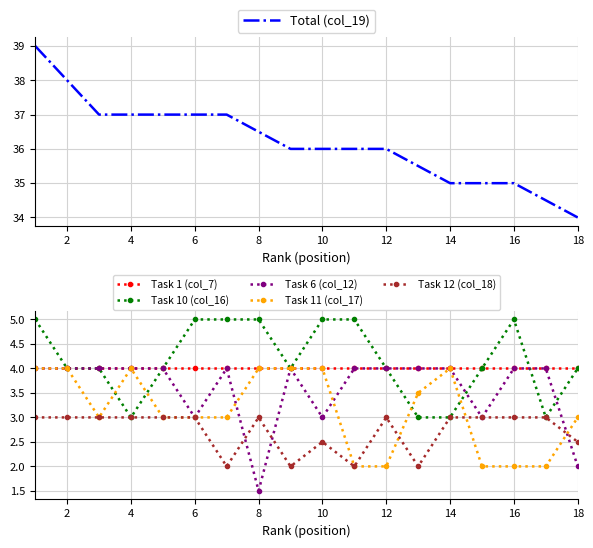

What is the average value of the Task 12 (col_18) series?

2.7